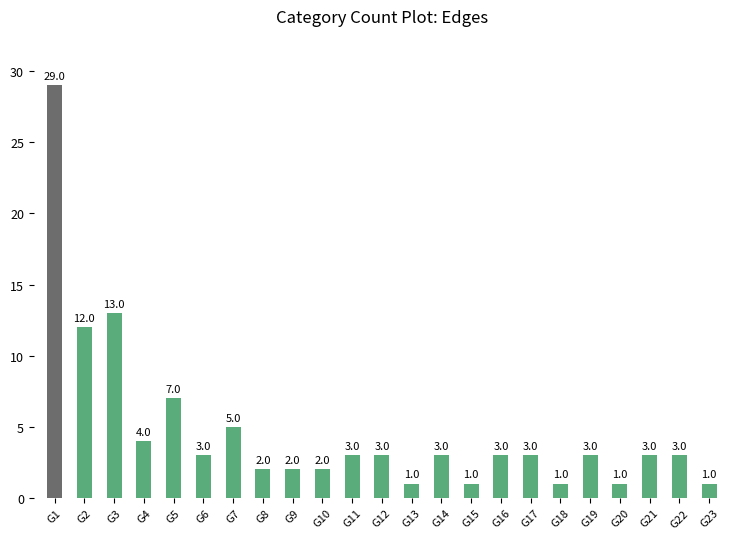

How many values are below 3?

8